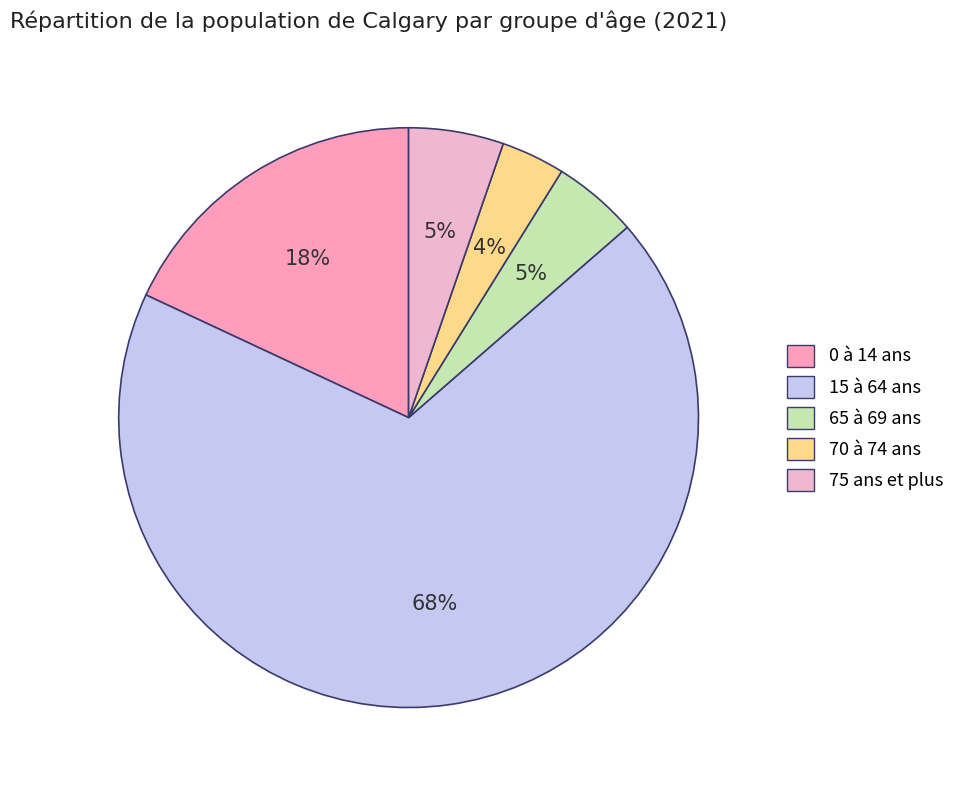

What percentage is NOT represented by 0 à 14 ans?

82.0%